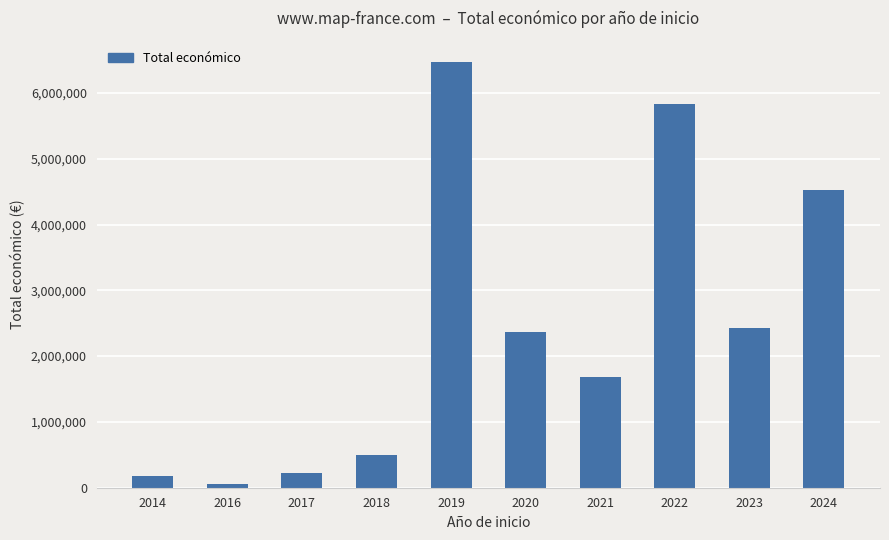

What is the value of the 2nd bar from the left?

57853